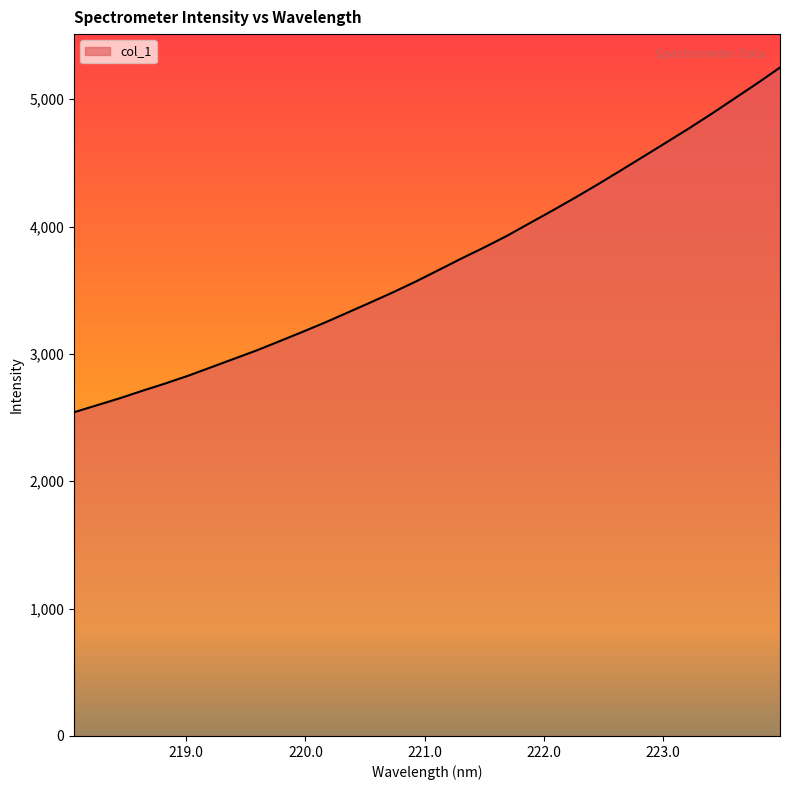

What is the minimum value shown in the chart?

2542.3